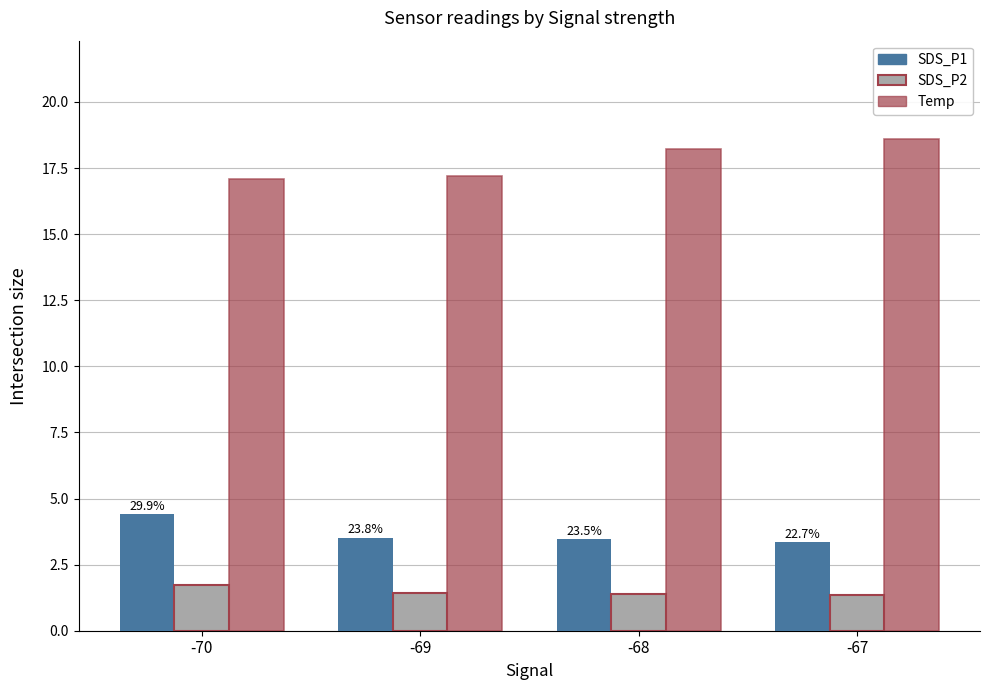

How many SDS_P1 values are between 3 and 4?

3